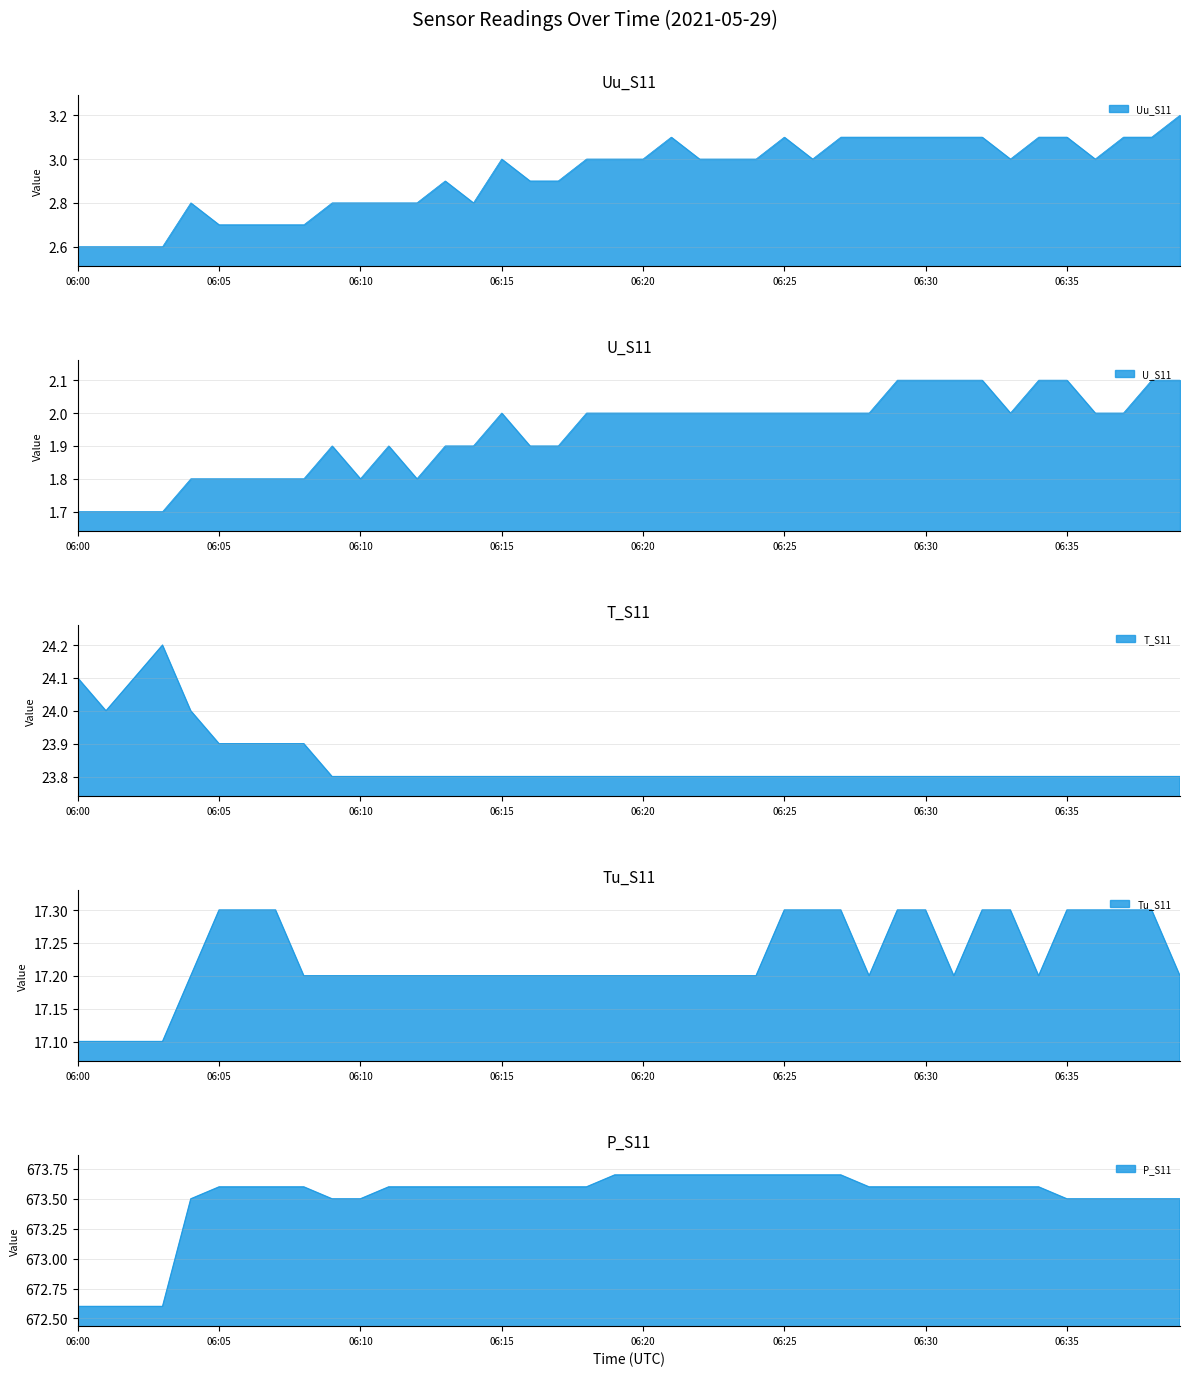

Is it true that U_S11 equals 1.1 at 06:38?

False